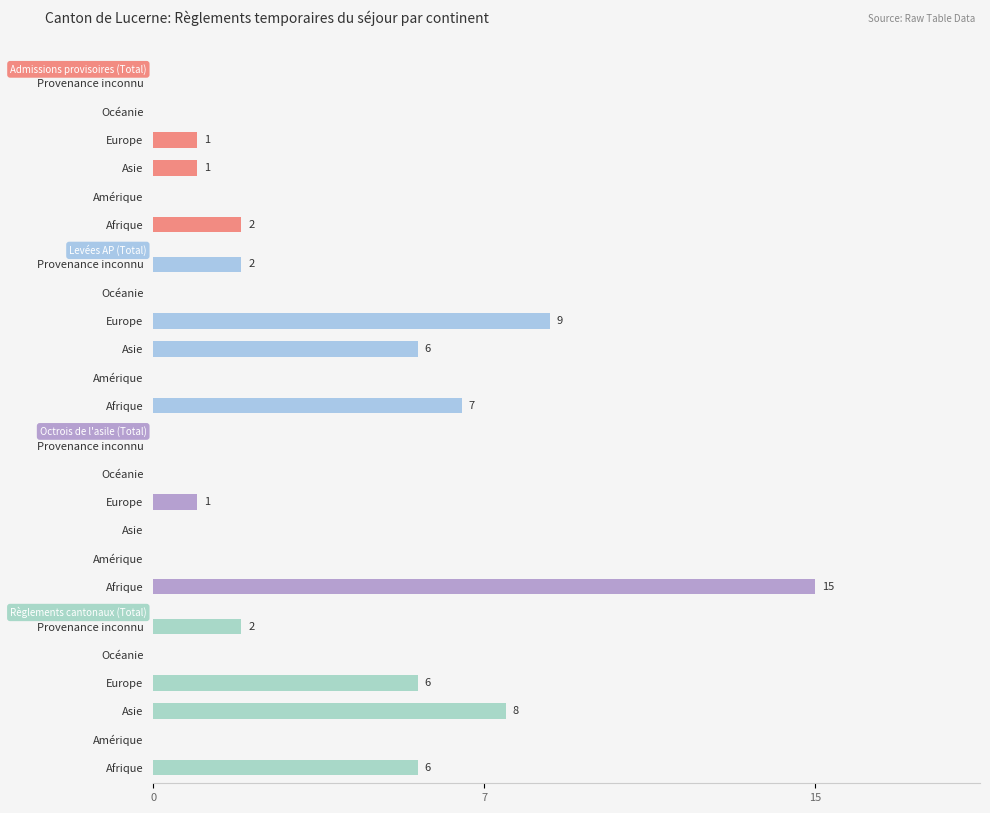

Reading right to left, list all the values displayed in this chart.

Admissions provisoires (Total): 0	0	1	1	0	2
Levées AP (Total): 2	0	9	6	0	7
Octrois de l'asile (Total): 0	0	1	0	0	15
Règlements cantonaux (Total): 2	0	6	8	0	6